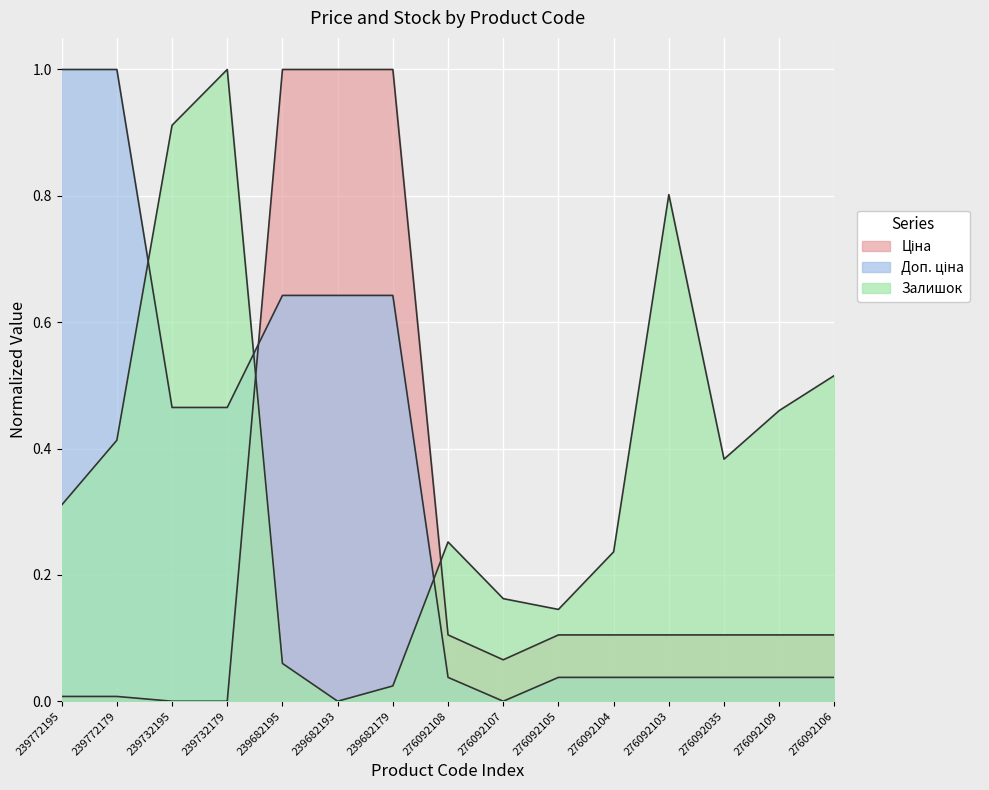

Is it true that Ціна equals 1.0 at 239682179?

True